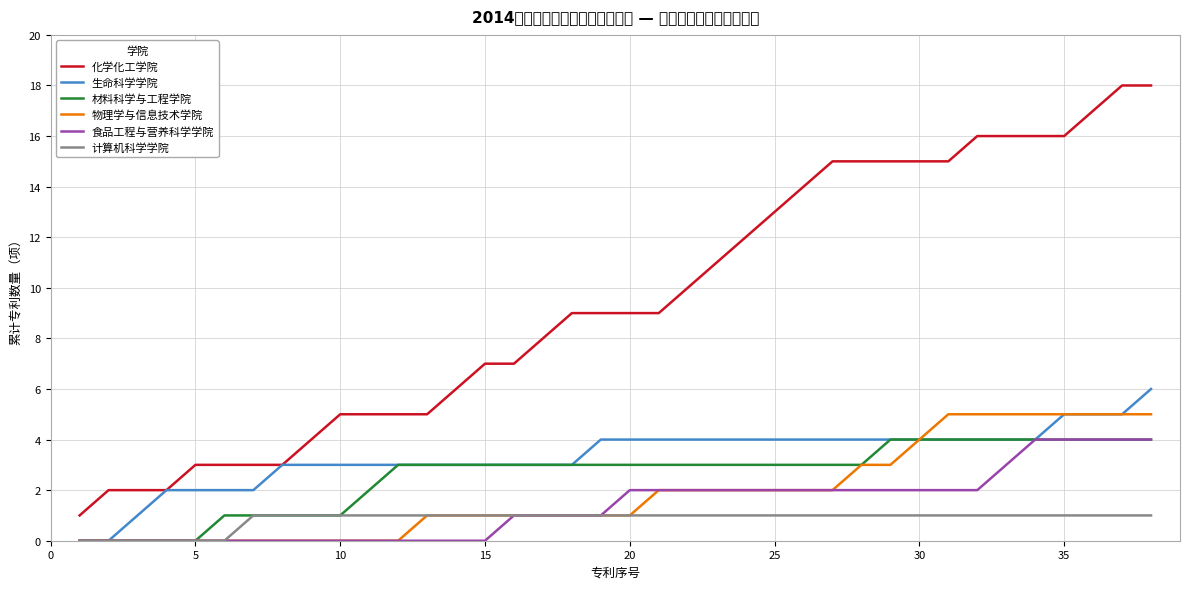

Which series has the widest spread of values?

化学化工学院